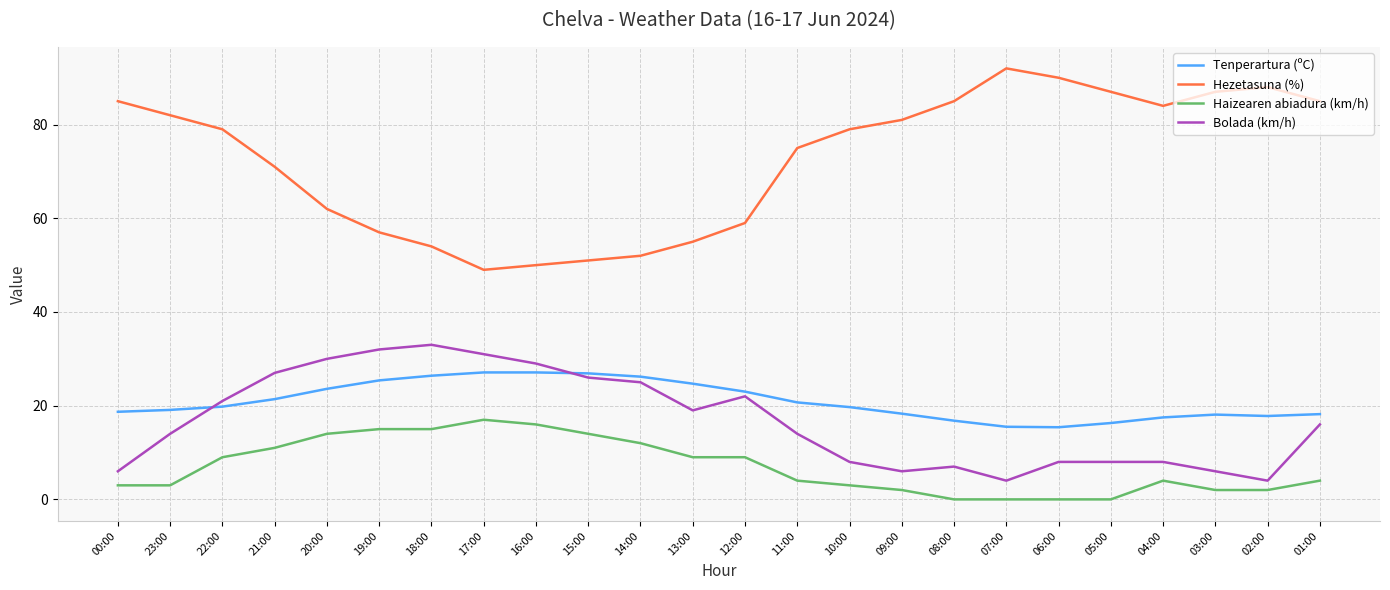

What is the maximum value shown in the chart?

92.0